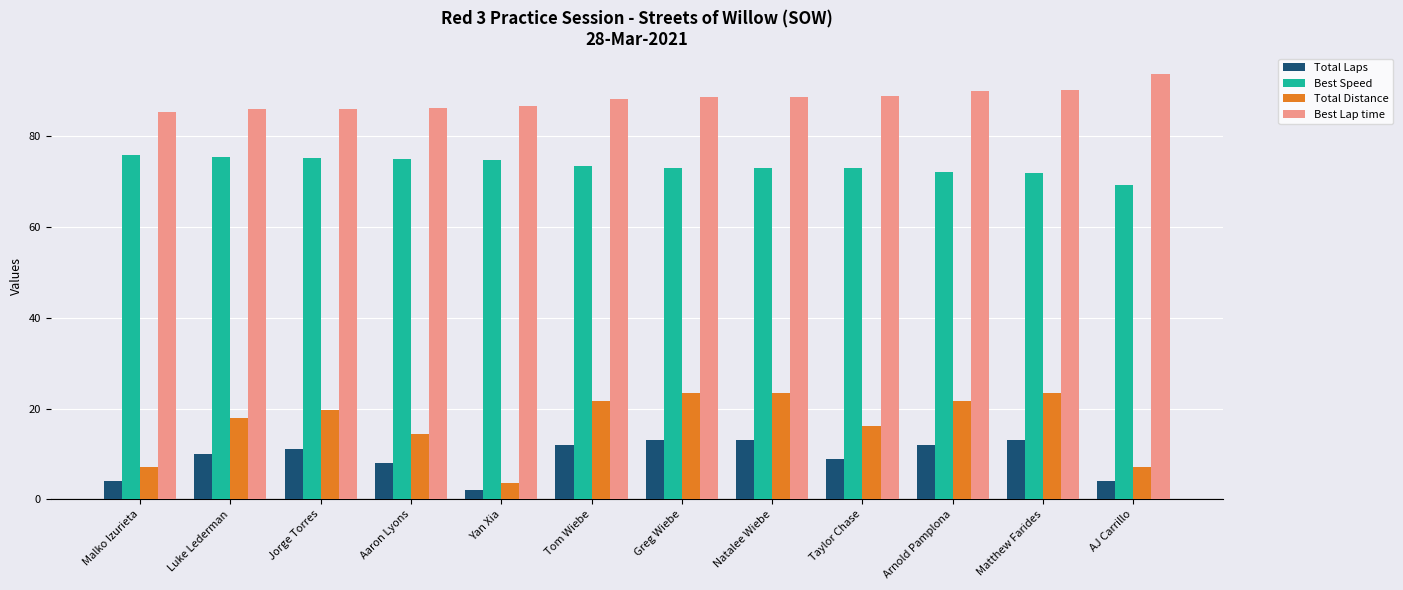

What is the difference between the highest and lowest values at Malko Izurieta?

81.4